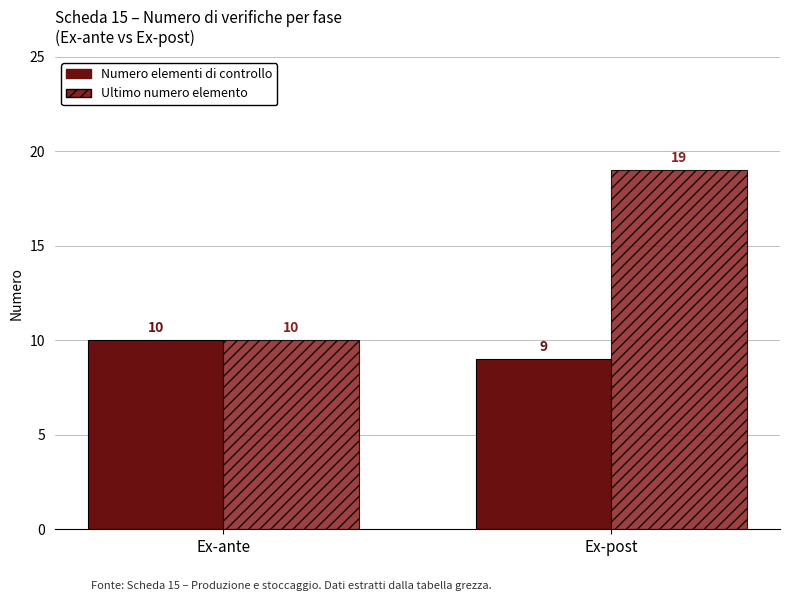

What are all the series names shown in the legend?

Numero elementi di controllo, Ultimo numero elemento